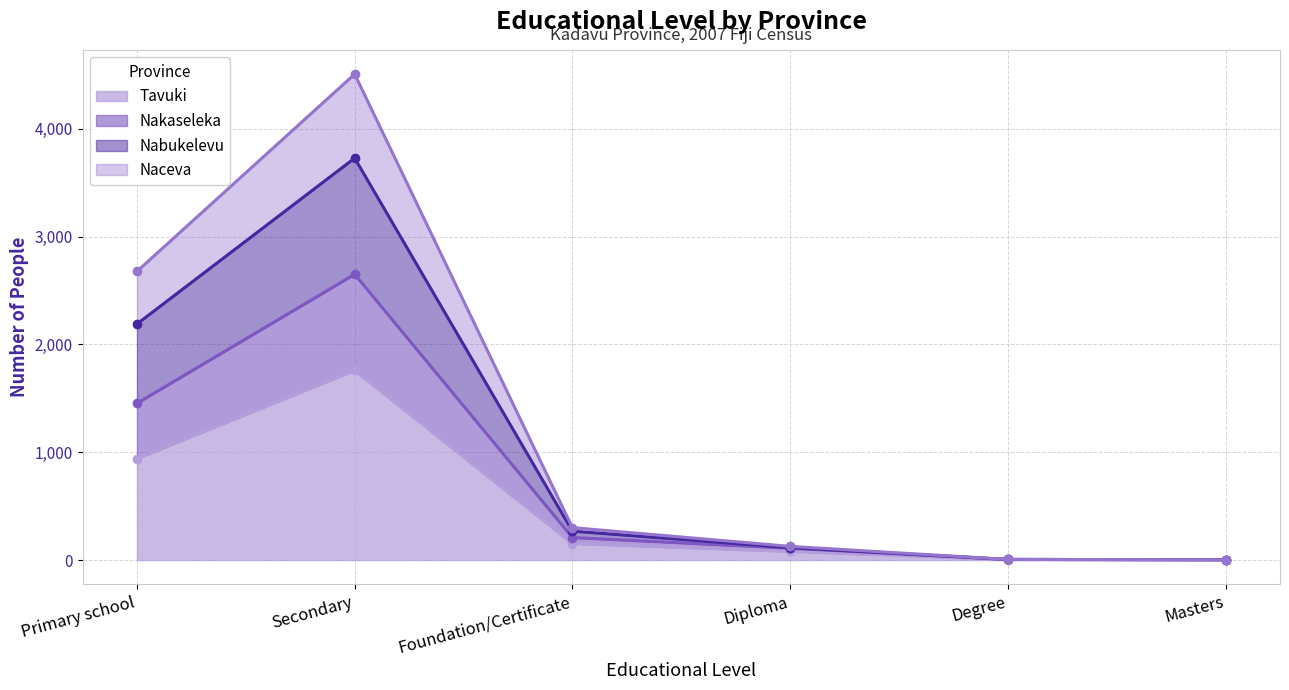

True or false: Tavuki has a value of 1357 at Primary school.

False